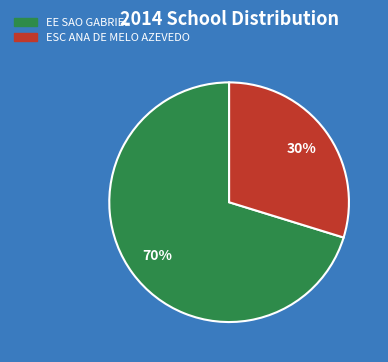

Count the number of slices in the pie.

2